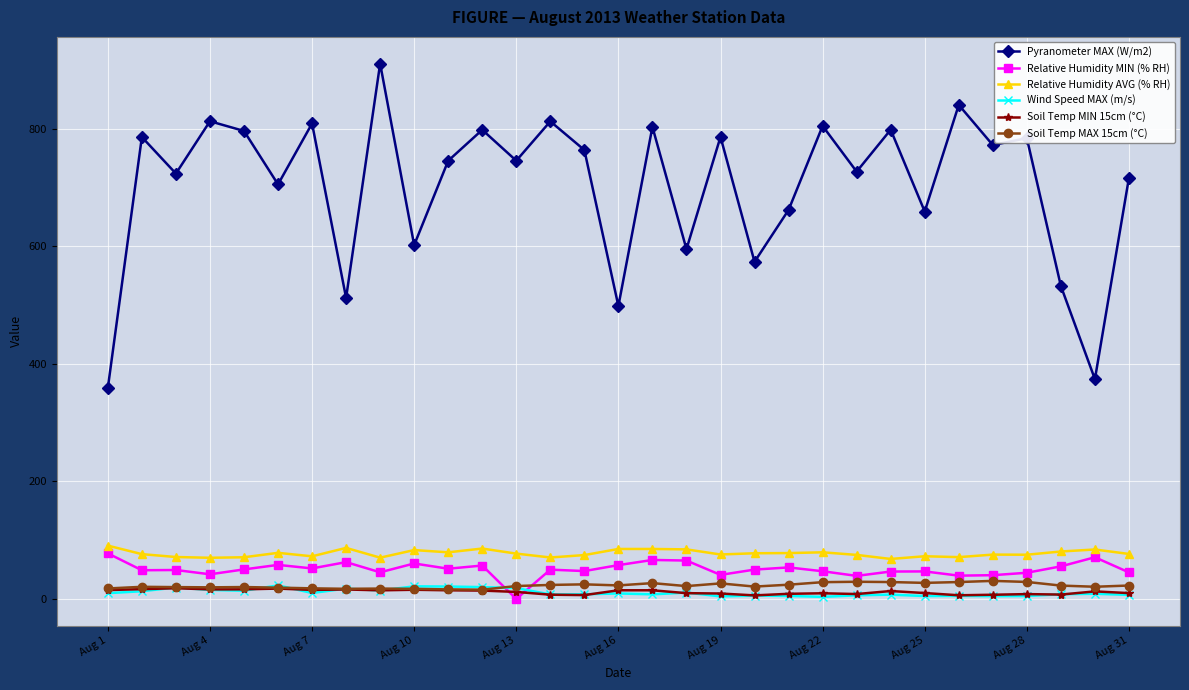

Count the number of categories in the chart.

31